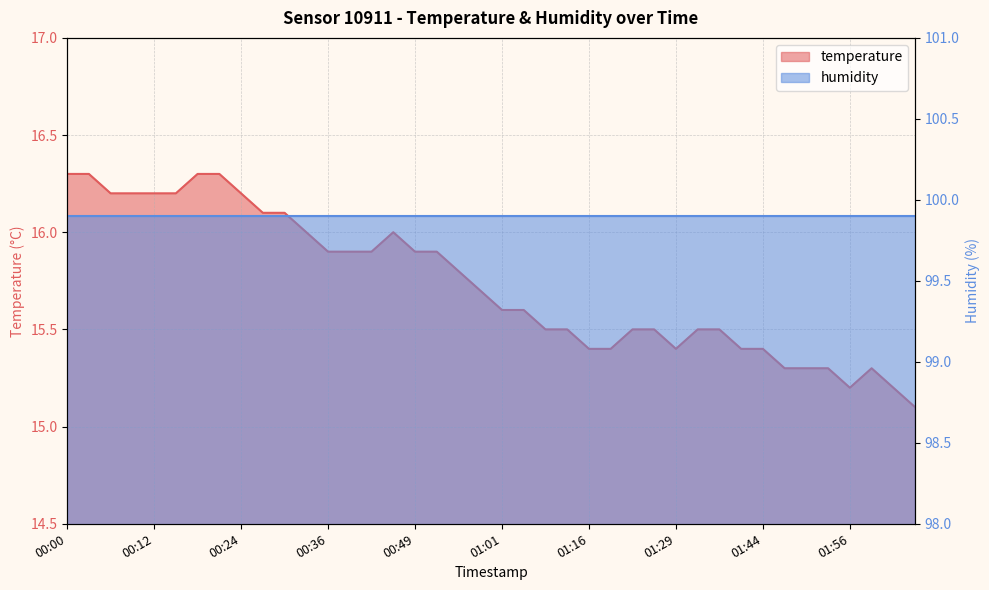

What is the sum of all values?

629.3